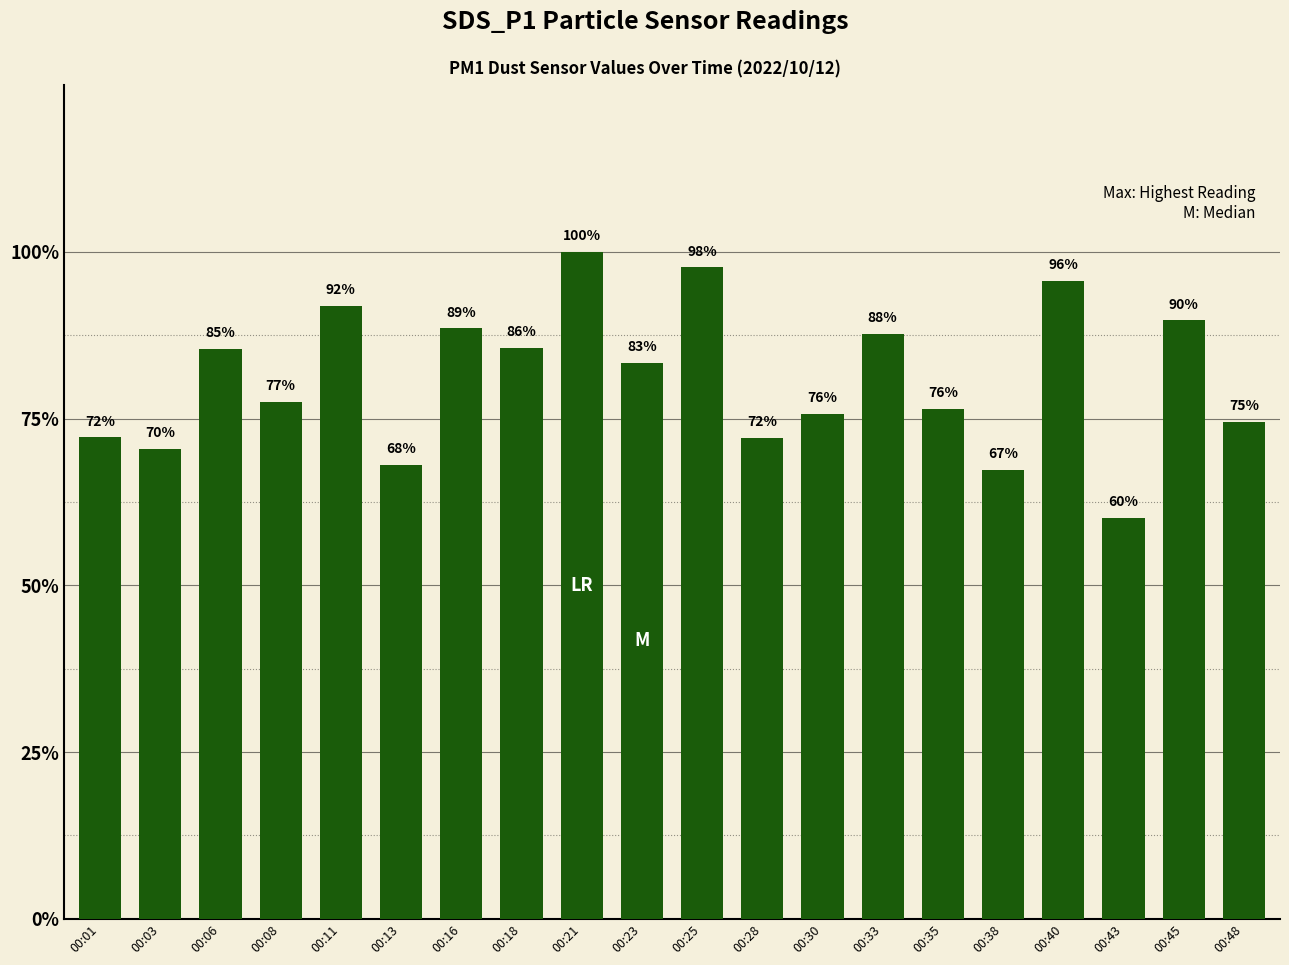

Reading left to right, transcribe all the data shown in this chart.

16.3	15.9	19.3	17.5	20.8	15.4	20.0	19.4	22.6	18.9	22.1	16.3	17.1	19.8	17.3	15.2	21.6	13.6	20.3	16.9